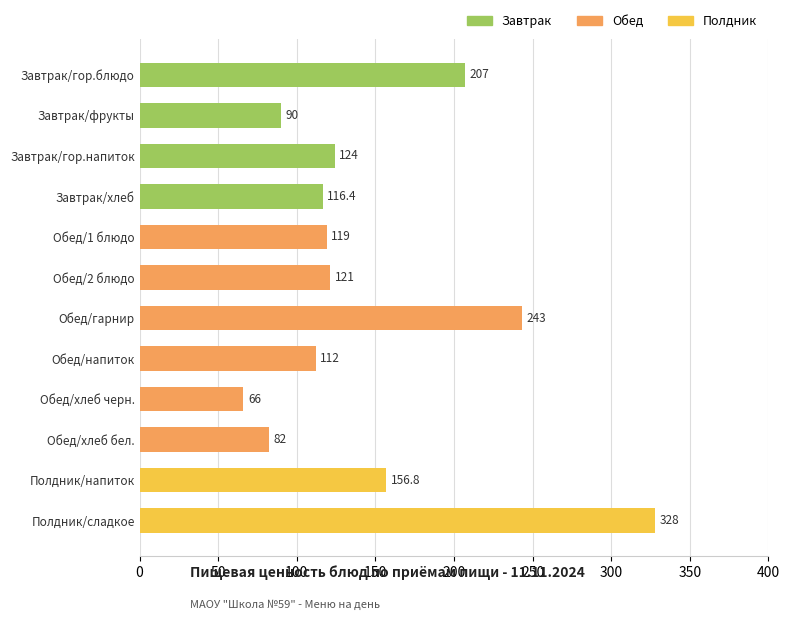

What is the difference between the maximum and minimum values?

262.0